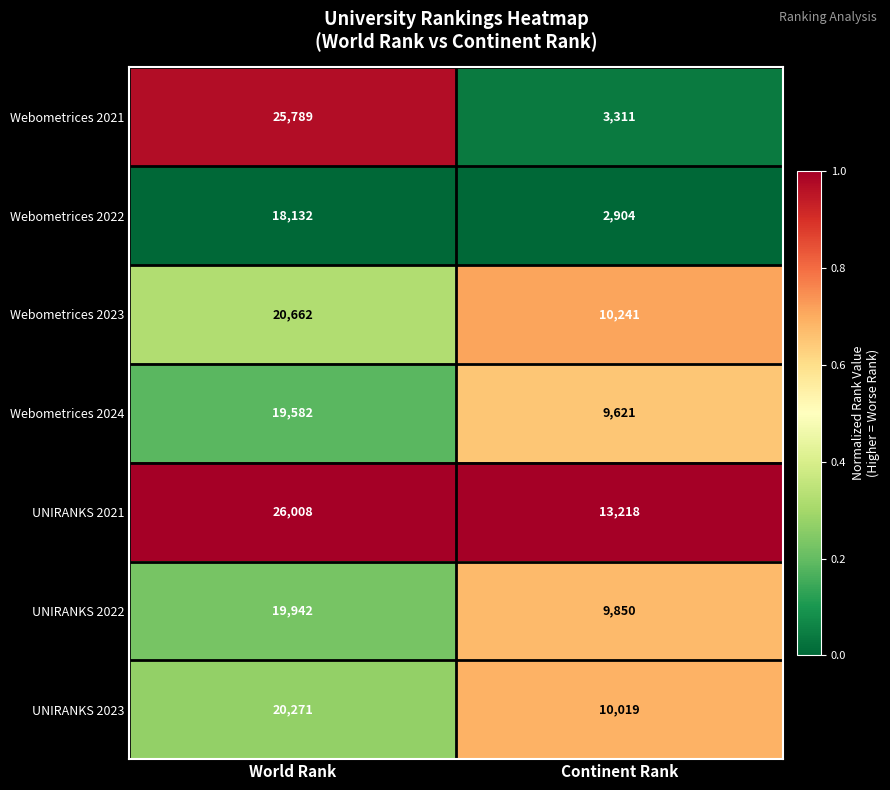

Reading left to right, transcribe all the data shown in this chart.

Webometrices 2021: 25789	3311
Webometrices 2022: 18132	2904
Webometrices 2023: 20662	10241
Webometrices 2024: 19582	9621
UNIRANKS 2021: 26008	13218
UNIRANKS 2022: 19942	9850
UNIRANKS 2023: 20271	10019